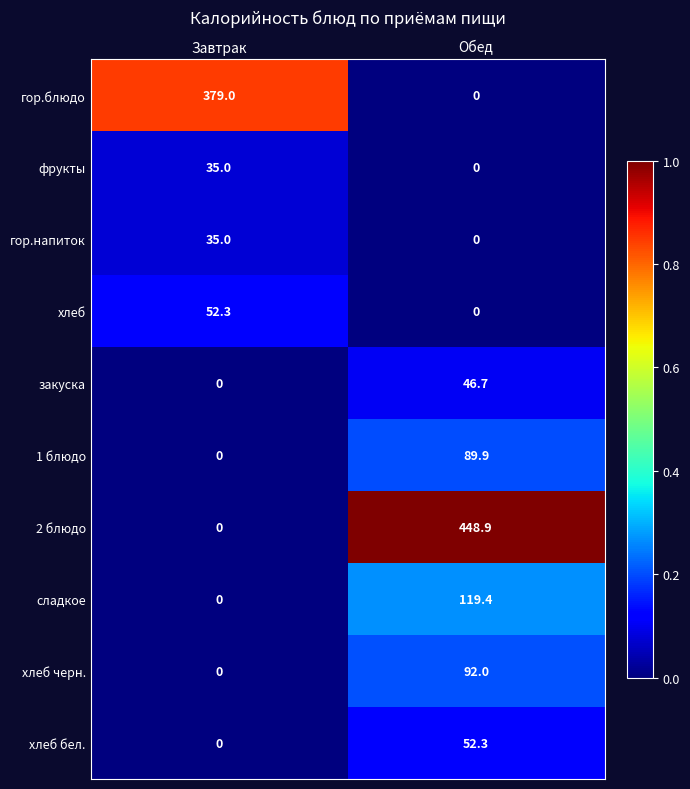

Rank the categories by фрукты value from highest to lowest.

Завтрак, Обед